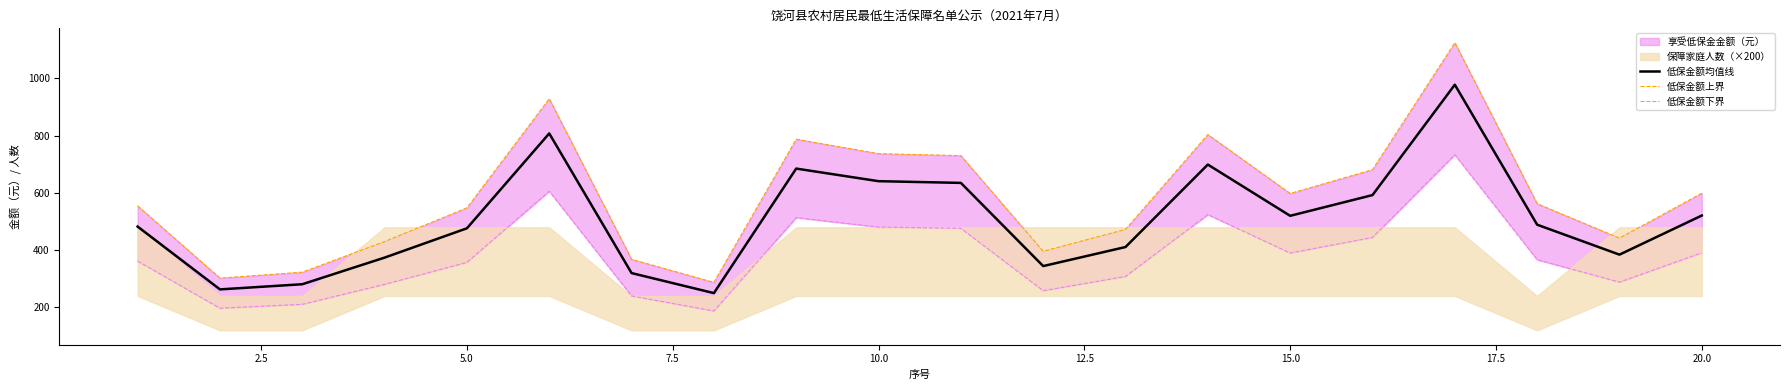

Which series has the largest total across all categories?

低保金额上界